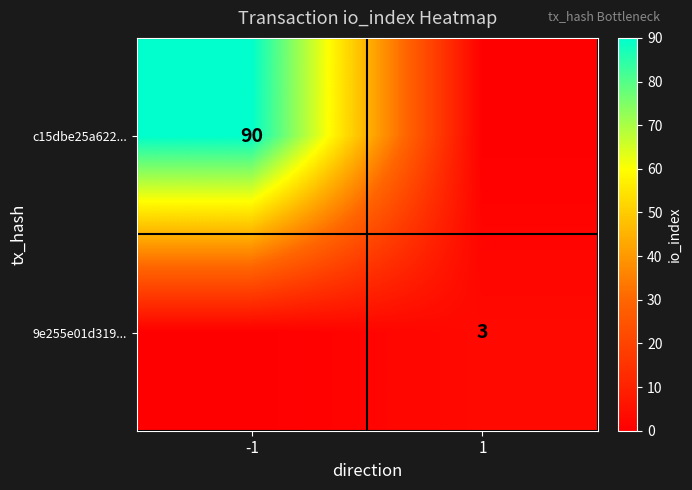

Is the value of c15dbe25a622... at -1 greater than the value of 9e255e01d319... at 1?

Yes